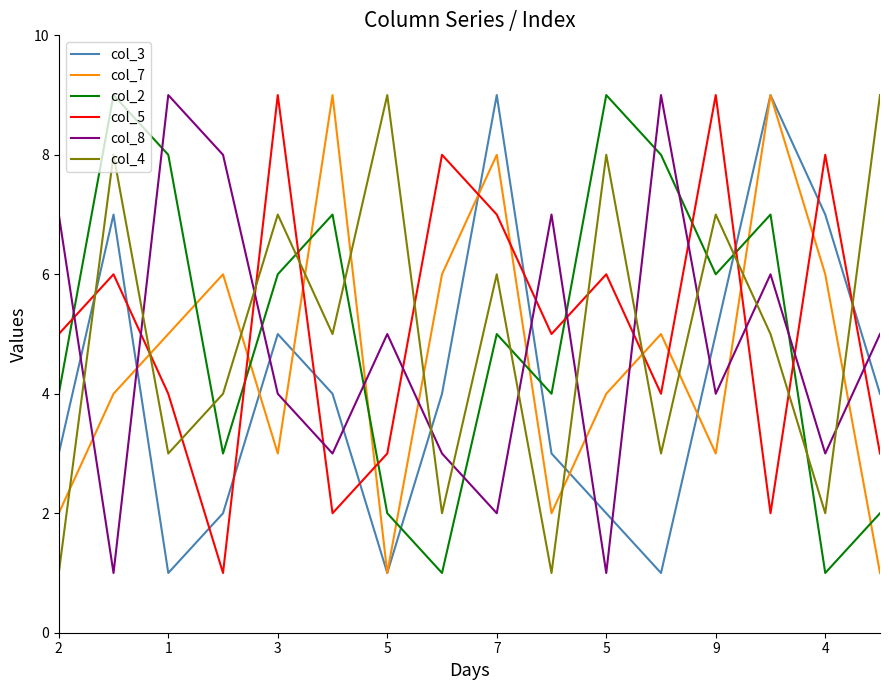

What is the maximum value shown in the chart?

9